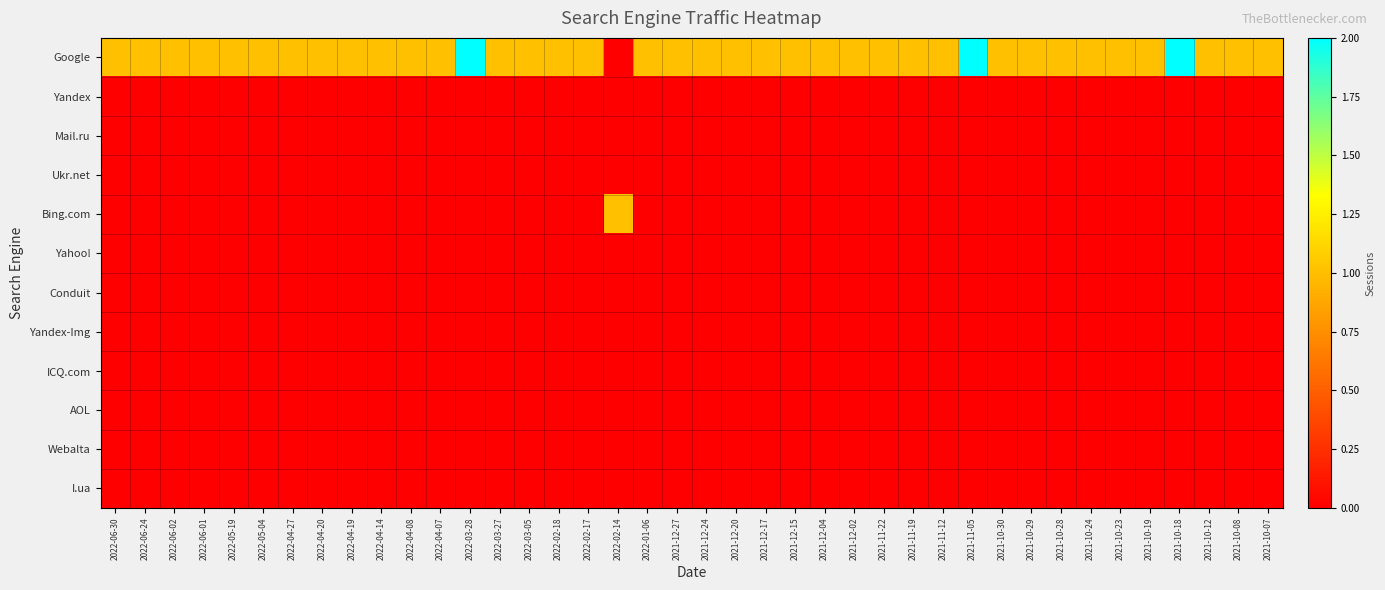

At which category is the sum across all series the highest?

2022-03-28